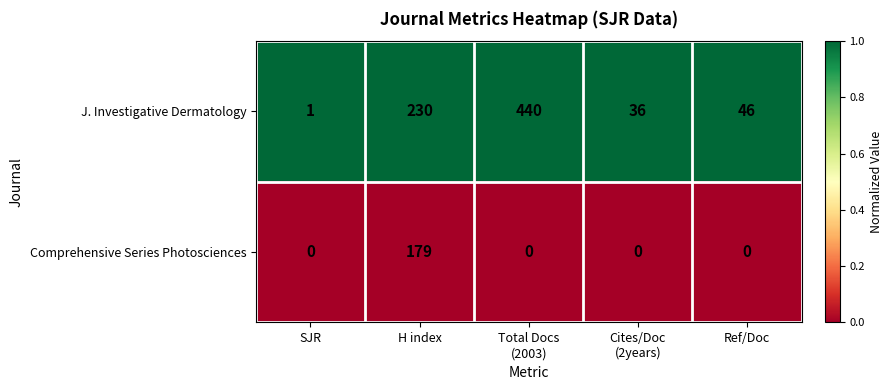

Which category has the highest value in the Comprehensive Series Photosciences series?

H index